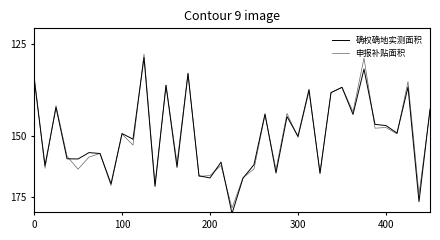

How many intersections are there between 确权确地实测面积 and 申报补贴面积?

17